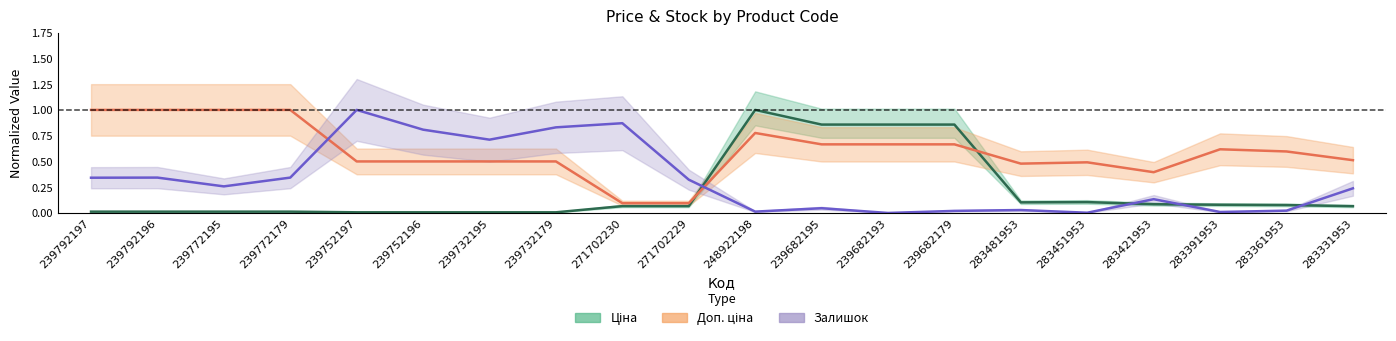

What value does the Залишок series have at 239792196?

0.3